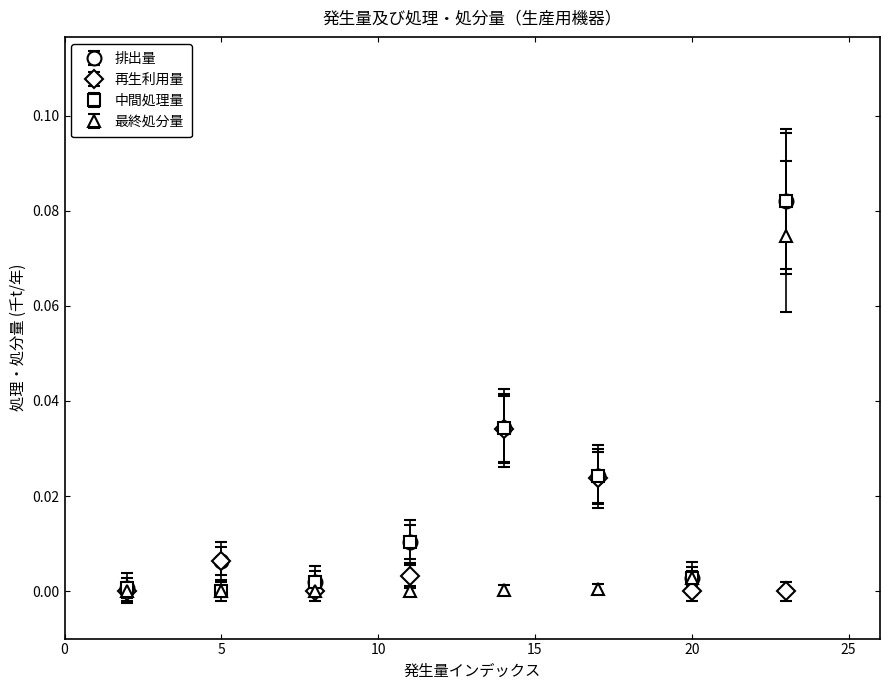

In 再生利用量, how many points are higher than both neighbors (excluding endpoints)?

2